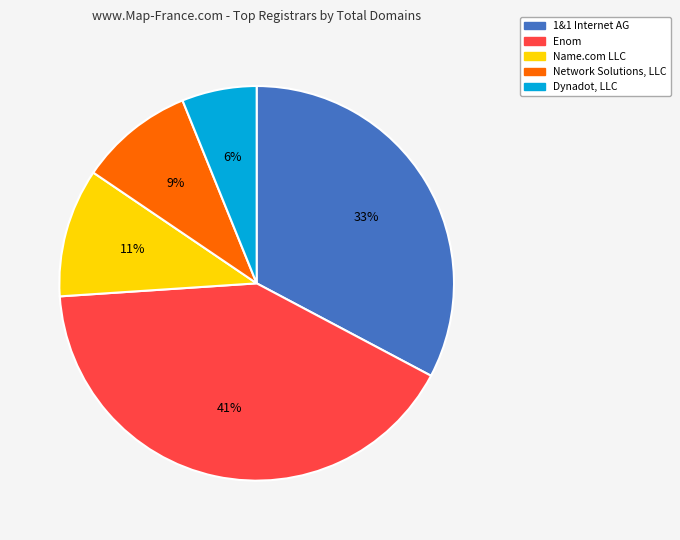

Approximately how many times larger is the value at Name.com LLC compared to Enom?

0.3